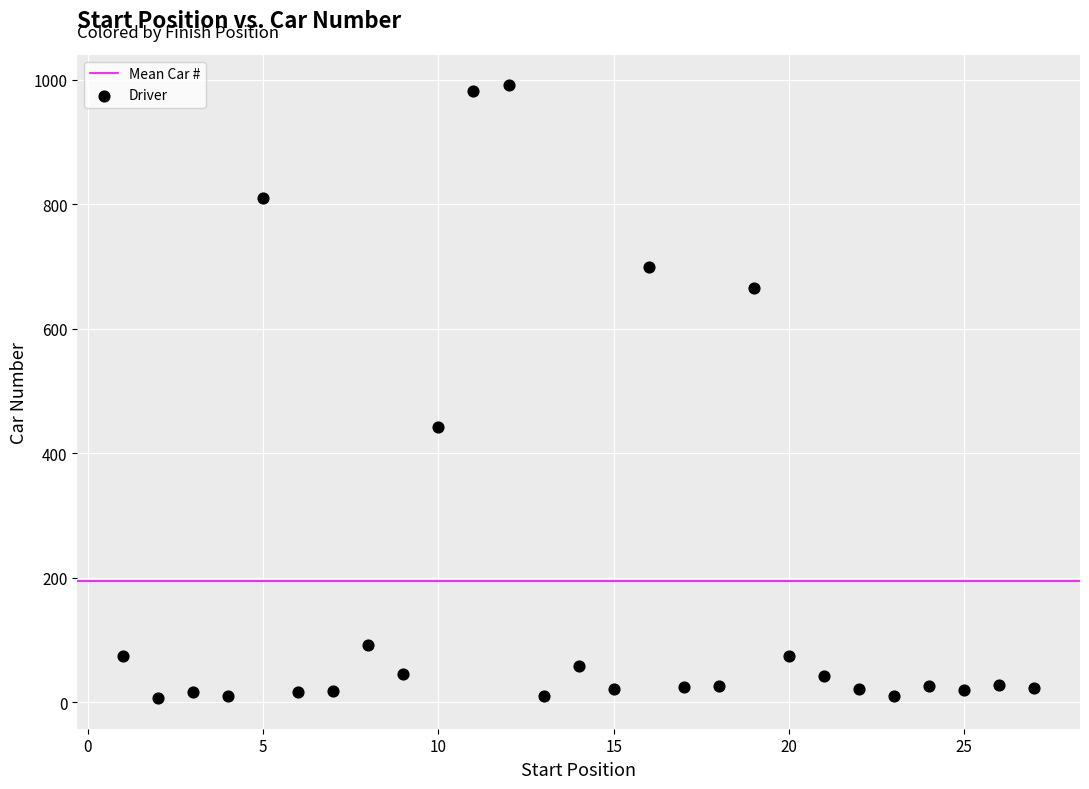

What Y value in the scatter plot is closest to 499?

443